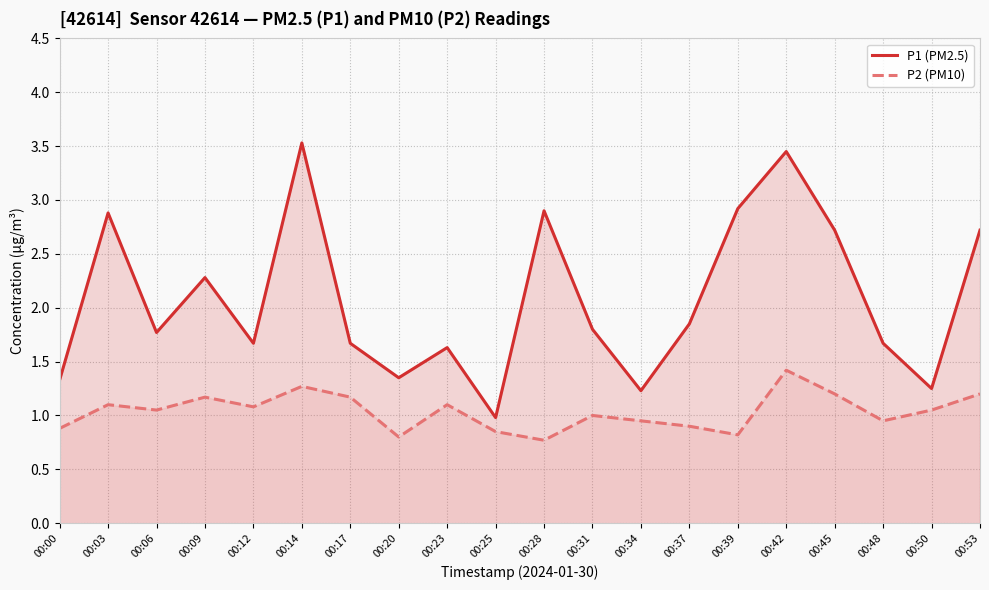

Which series has the largest total across all categories?

P1 (PM2.5)